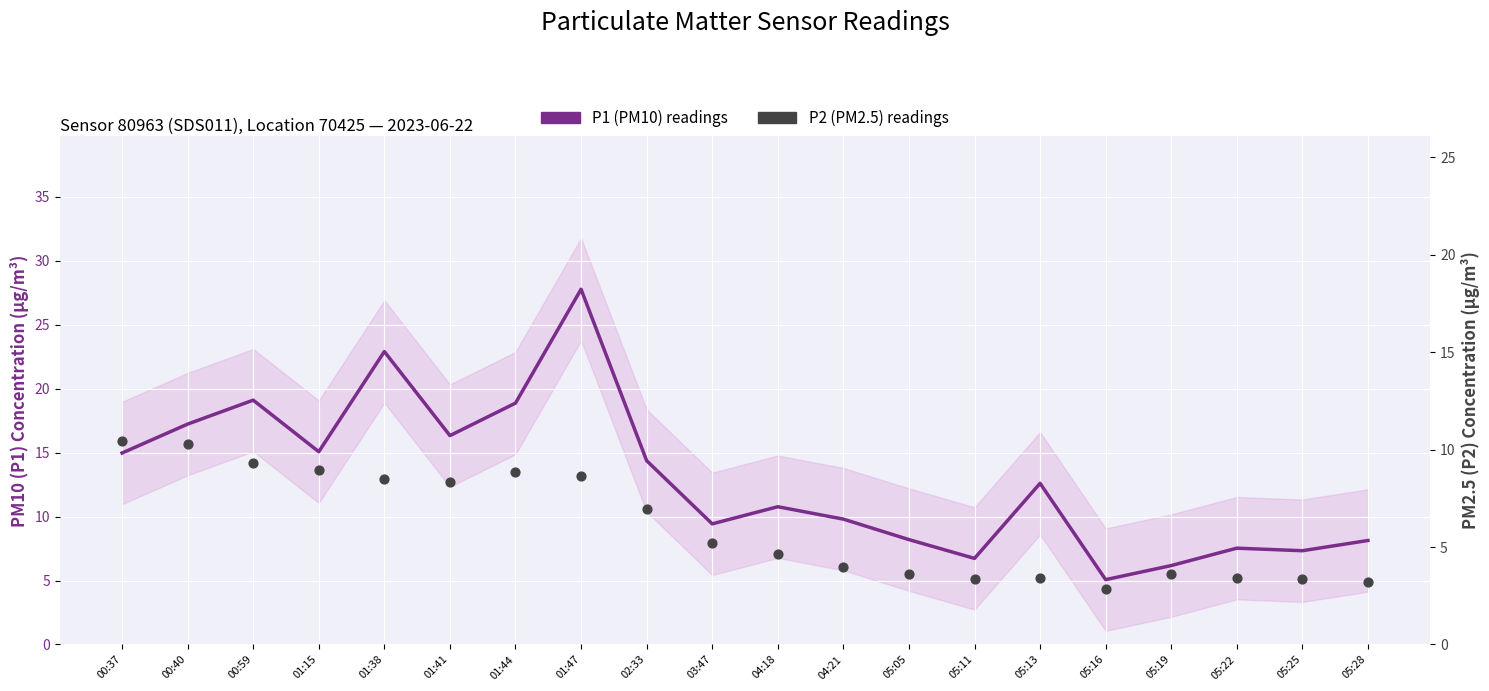

At which category is the sum across all series the highest?

01:47